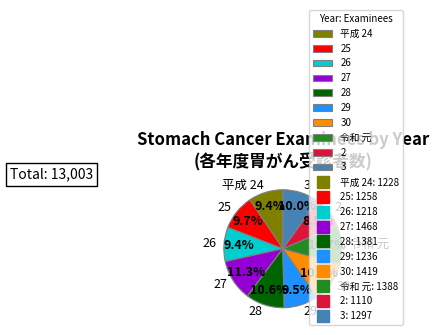

Combined, what portion of the pie is 25 and 30?

20.6%